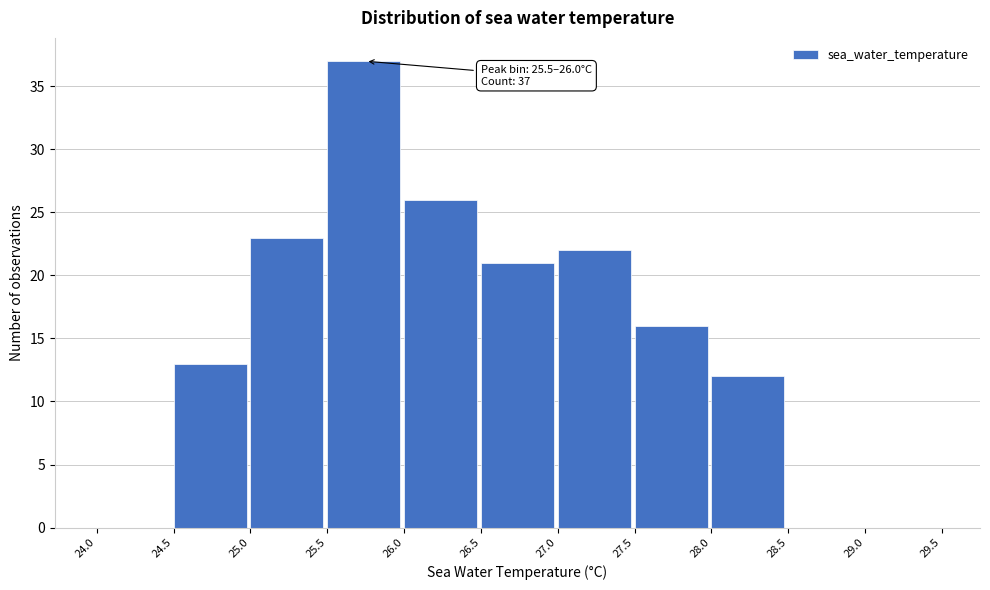

Over which range of the x-axis is the bar tallest?

25.5 to 26.0